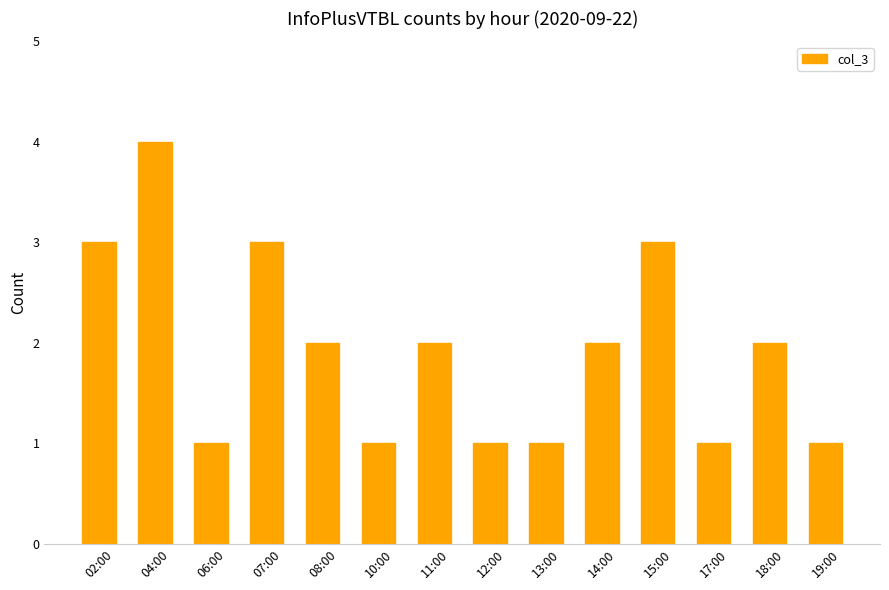

What is the label of the 9th bar from the right?

10:00